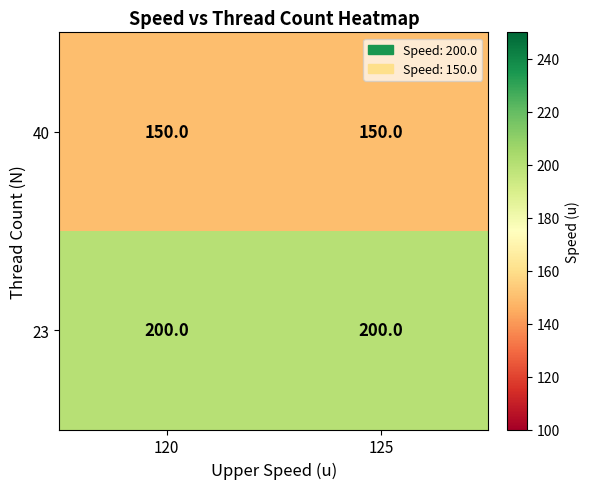

Reading left to right, list all the values displayed in this chart.

40: 150	150
23: 200	200